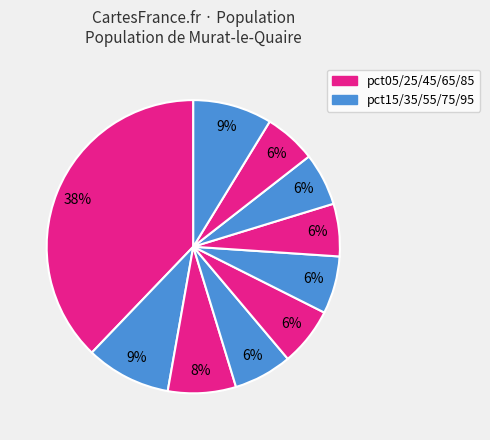

Count the number of slices in the pie.

10